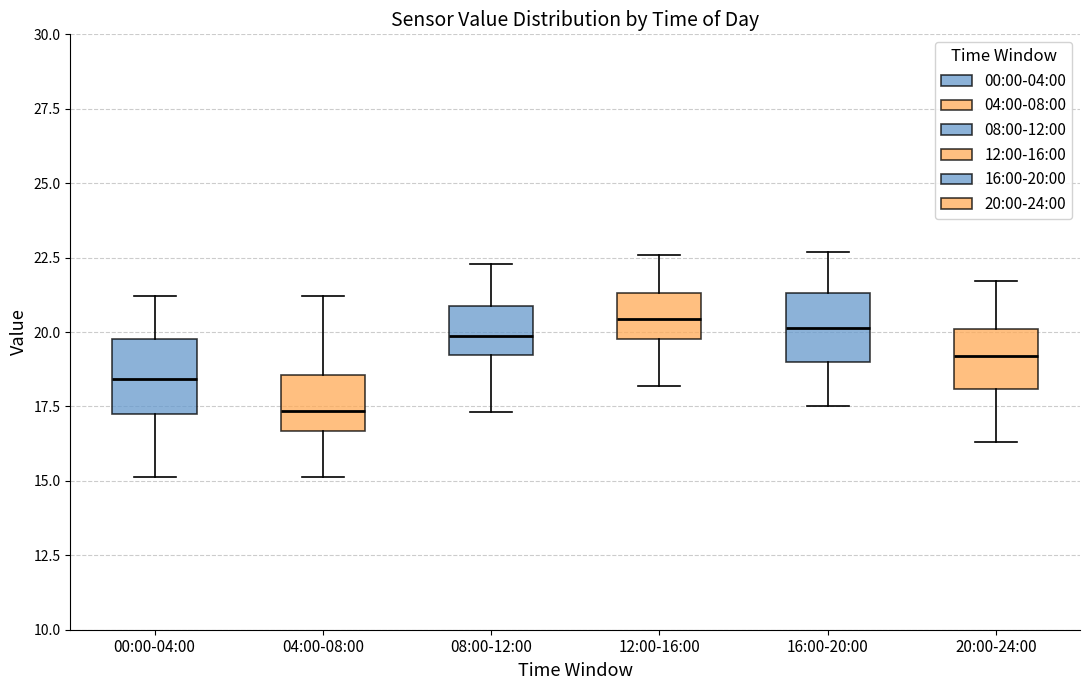

Reading left to right, read every box against the y-axis: the position of its median line, the range the box covers, and the ends of its whiskers. The values are not printed on the chart, so give them approximately, as read against the axis.

00:00-04:00: median 18.5, box 17.5 to 20.0, whiskers 15.0 to 21.0
04:00-08:00: median 17.5, box 16.5 to 18.5, whiskers 15.0 to 21.0
08:00-12:00: median 20.0, box 19.0 to 21.0, whiskers 17.5 to 22.5
12:00-16:00: median 20.5, box 20.0 to 21.5, whiskers 18.0 to 22.5
16:00-20:00: median 20.0, box 19.0 to 21.5, whiskers 17.5 to 22.5
20:00-24:00: median 19.0, box 18.0 to 20.0, whiskers 16.5 to 21.5